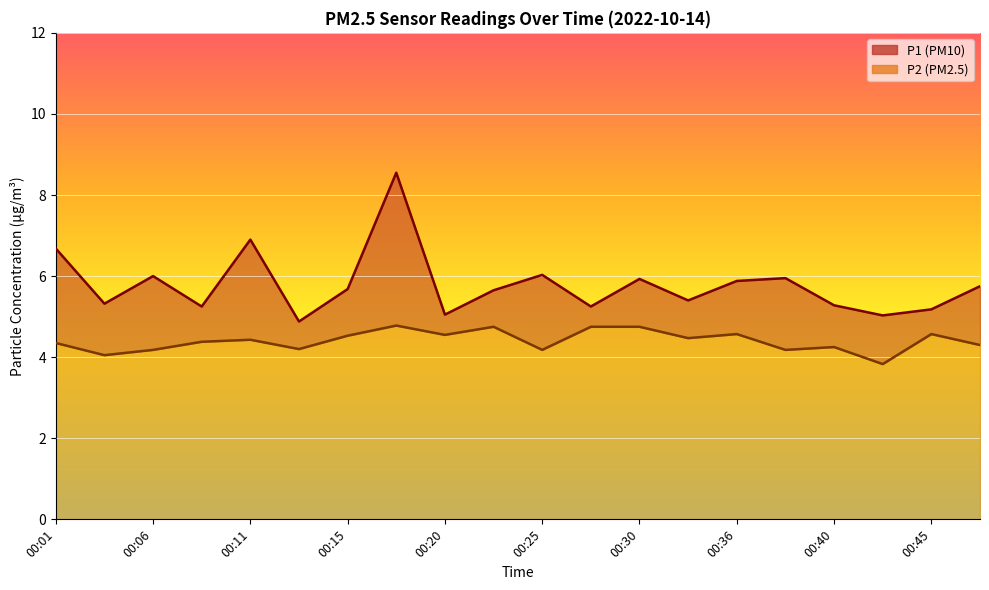

Which series has the widest spread of values?

P1